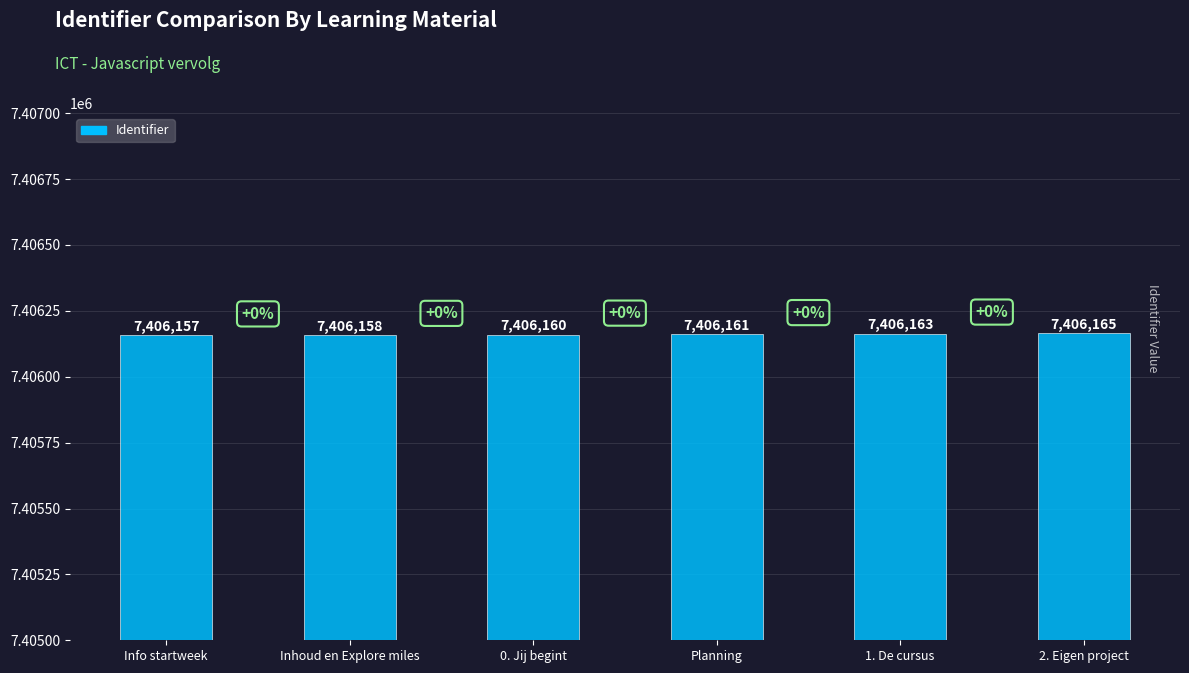

What is the sum of the values at 2. Eigen project and Inhoud en Explore miles?

14812323